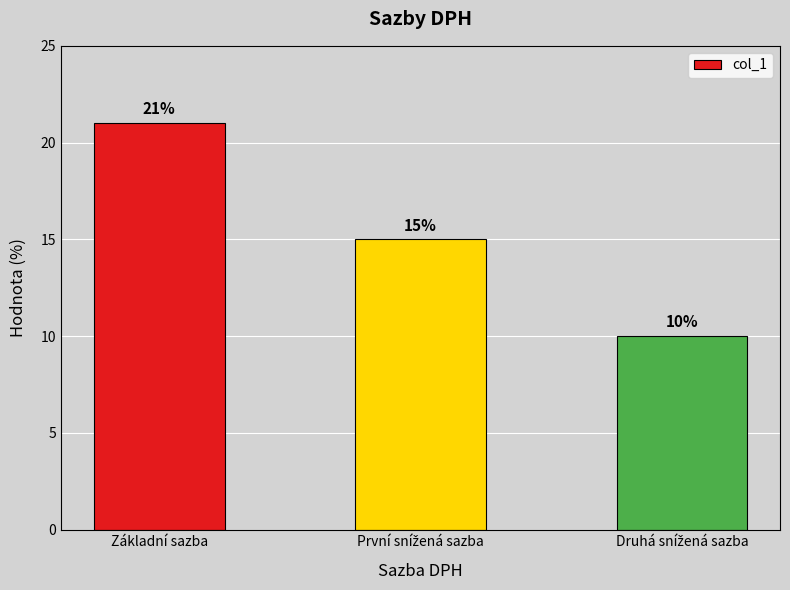

What is the sum of all values?

46